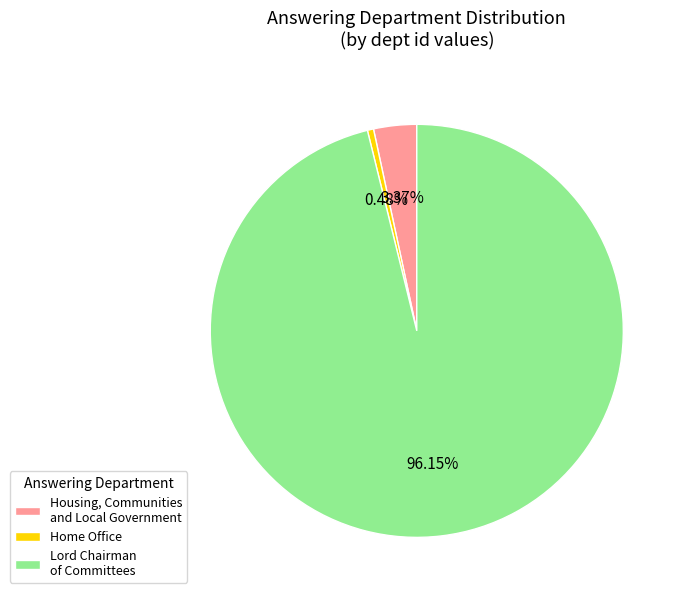

Which category accounts for the majority?

Lord Chairman of Committees